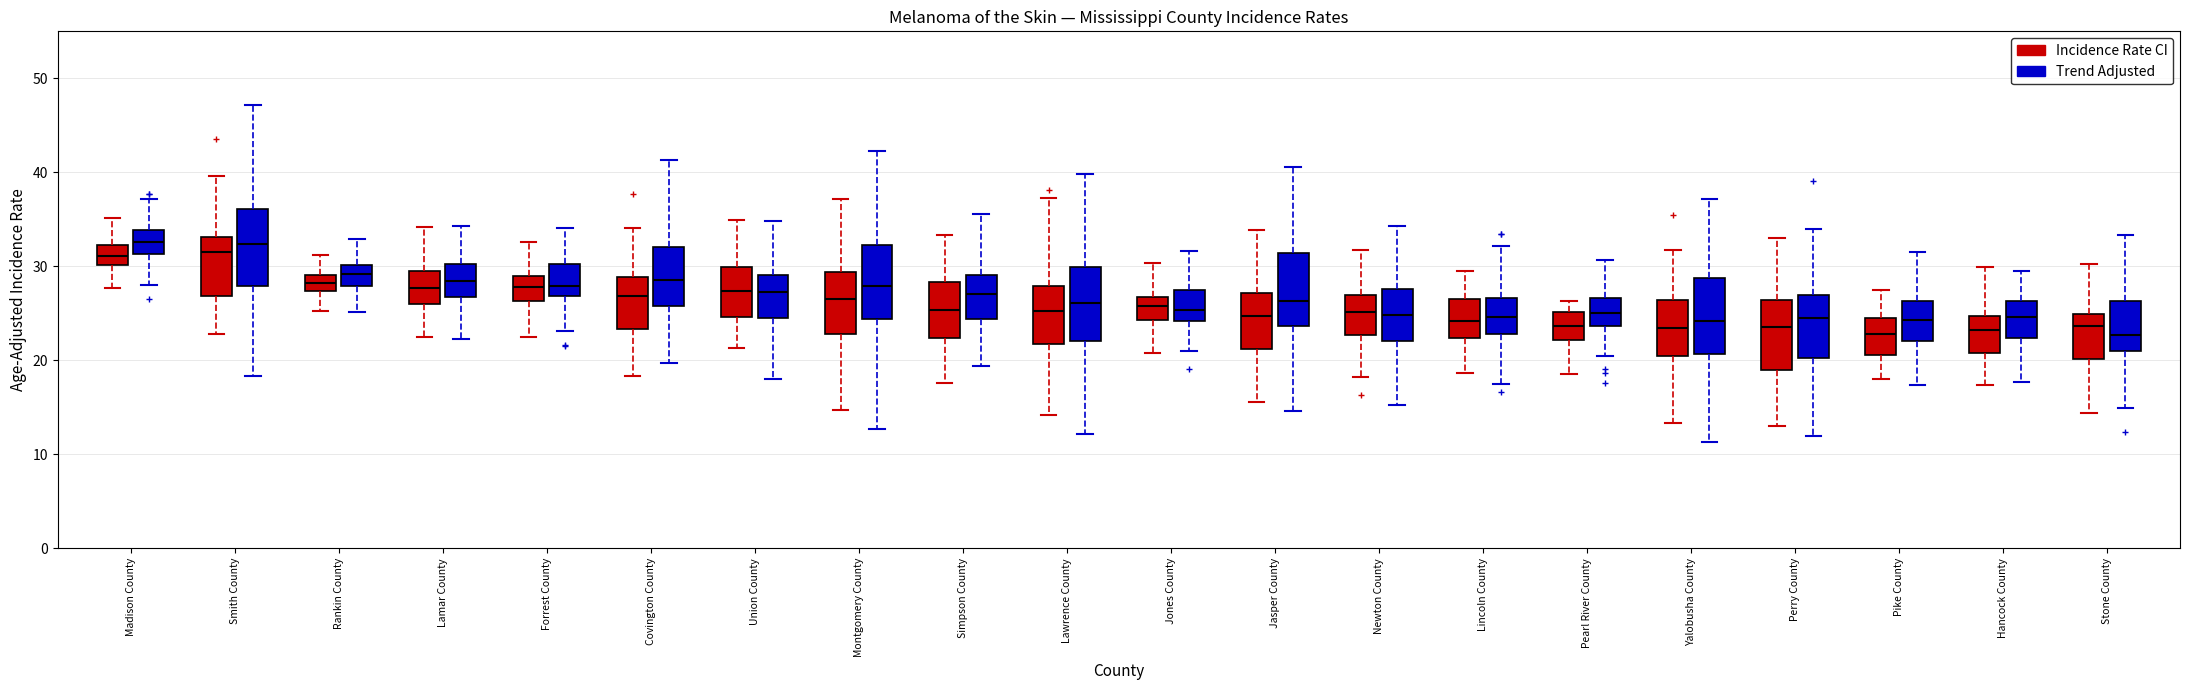

Reading left to right, transcribe this box plot: for each box, give where its median line is, the range the box spans, and where its two whiskers end, as read against the y-axis. The values are not printed on the chart, so give them approximately, as read against the axis.

Madison County (Incidence Rate CI): median 31, box 30 to 32, whiskers 28 to 35
Madison County (Trend Adjusted): median 33, box 31 to 34, whiskers 28 to 37
Smith County (Incidence Rate CI): median 32, box 27 to 33, whiskers 23 to 40
Smith County (Trend Adjusted): median 32, box 28 to 36, whiskers 18 to 47
Rankin County (Incidence Rate CI): median 28, box 27 to 29, whiskers 25 to 31
Rankin County (Trend Adjusted): median 29, box 28 to 30, whiskers 25 to 33
Lamar County (Incidence Rate CI): median 28, box 26 to 30, whiskers 23 to 34
Lamar County (Trend Adjusted): median 28, box 27 to 30, whiskers 22 to 34
Forrest County (Incidence Rate CI): median 28, box 26 to 29, whiskers 23 to 33
Forrest County (Trend Adjusted): median 28, box 27 to 30, whiskers 23 to 34
Covington County (Incidence Rate CI): median 27, box 23 to 29, whiskers 18 to 34
Covington County (Trend Adjusted): median 29, box 26 to 32, whiskers 20 to 41
Union County (Incidence Rate CI): median 27, box 25 to 30, whiskers 21 to 35
Union County (Trend Adjusted): median 27, box 25 to 29, whiskers 18 to 35
Montgomery County (Incidence Rate CI): median 27, box 23 to 29, whiskers 15 to 37
Montgomery County (Trend Adjusted): median 28, box 24 to 32, whiskers 13 to 42
Simpson County (Incidence Rate CI): median 25, box 22 to 28, whiskers 18 to 33
Simpson County (Trend Adjusted): median 27, box 24 to 29, whiskers 19 to 36
Lawrence County (Incidence Rate CI): median 25, box 22 to 28, whiskers 14 to 37
Lawrence County (Trend Adjusted): median 26, box 22 to 30, whiskers 12 to 40
Jones County (Incidence Rate CI): median 26, box 24 to 27, whiskers 21 to 30
Jones County (Trend Adjusted): median 25, box 24 to 27, whiskers 21 to 32
Jasper County (Incidence Rate CI): median 25, box 21 to 27, whiskers 16 to 34
Jasper County (Trend Adjusted): median 26, box 24 to 31, whiskers 15 to 41
Newton County (Incidence Rate CI): median 25, box 23 to 27, whiskers 18 to 32
Newton County (Trend Adjusted): median 25, box 22 to 28, whiskers 15 to 34
Lincoln County (Incidence Rate CI): median 24, box 22 to 27, whiskers 19 to 29
Lincoln County (Trend Adjusted): median 25, box 23 to 27, whiskers 18 to 32
Pearl River County (Incidence Rate CI): median 24, box 22 to 25, whiskers 19 to 26
Pearl River County (Trend Adjusted): median 25, box 24 to 27, whiskers 20 to 31
Yalobusha County (Incidence Rate CI): median 23, box 20 to 26, whiskers 13 to 32
Yalobusha County (Trend Adjusted): median 24, box 21 to 29, whiskers 11 to 37
Perry County (Incidence Rate CI): median 24, box 19 to 26, whiskers 13 to 33
Perry County (Trend Adjusted): median 24, box 20 to 27, whiskers 12 to 34
Pike County (Incidence Rate CI): median 23, box 21 to 24, whiskers 18 to 27
Pike County (Trend Adjusted): median 24, box 22 to 26, whiskers 17 to 32
Hancock County (Incidence Rate CI): median 23, box 21 to 25, whiskers 17 to 30
Hancock County (Trend Adjusted): median 25, box 22 to 26, whiskers 18 to 29
Stone County (Incidence Rate CI): median 24, box 20 to 25, whiskers 14 to 30
Stone County (Trend Adjusted): median 23, box 21 to 26, whiskers 15 to 33